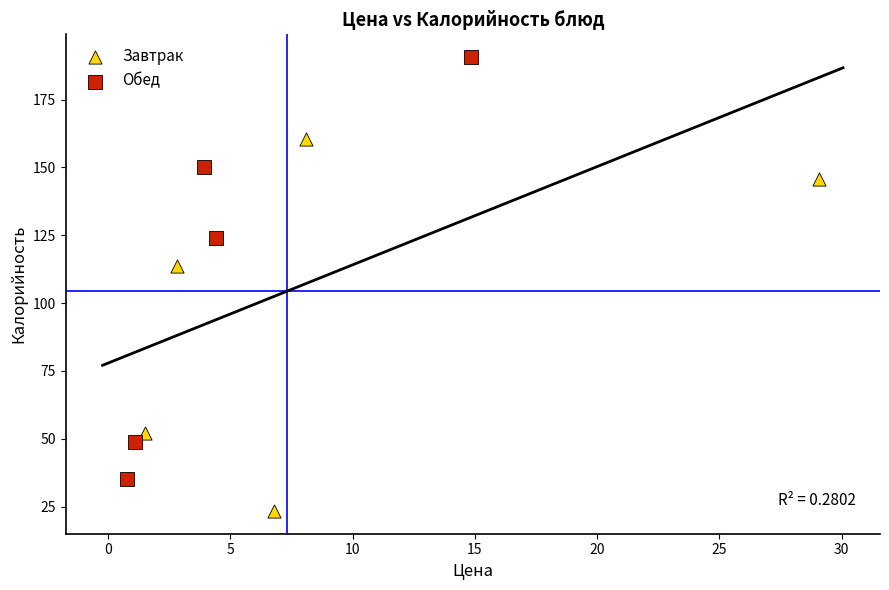

Which series contains the lowest Y value?

Завтрак